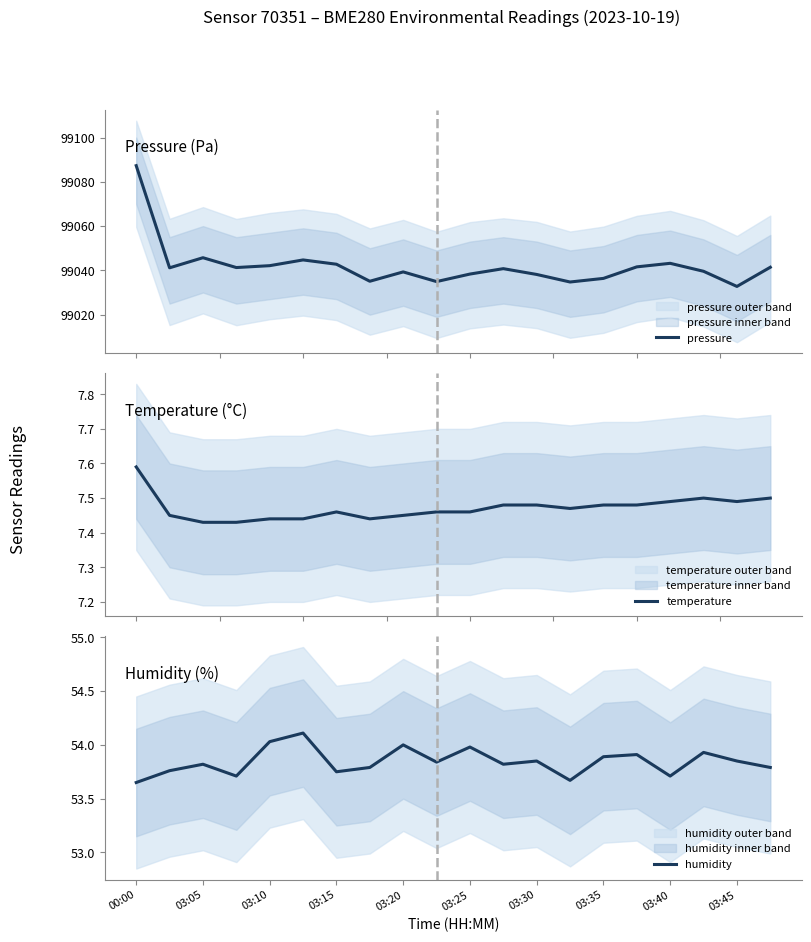

What is the label of the 9th point from the right?

11